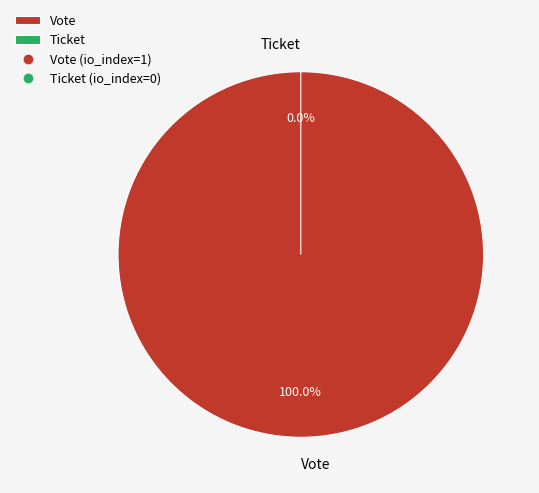

Rank the categories by value from highest to lowest.

Vote, Ticket